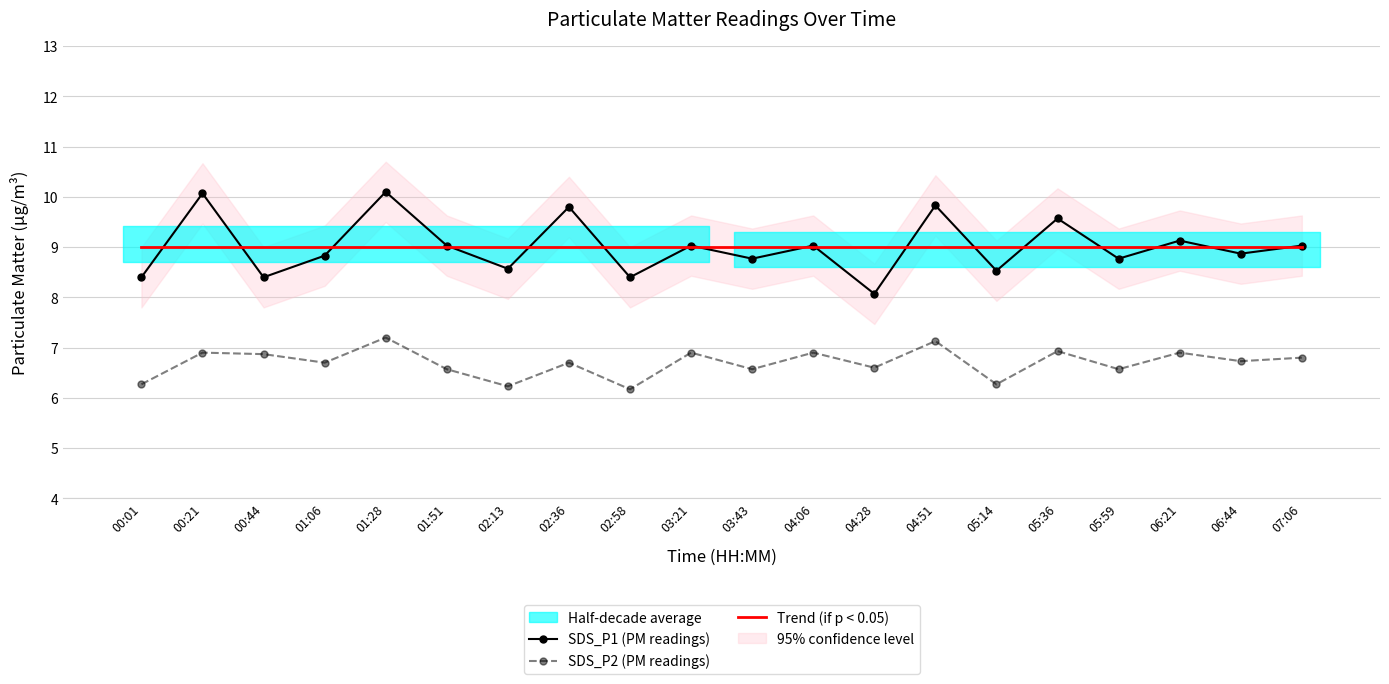

What is the spread (max minus min) of values at 05:14?

2.3